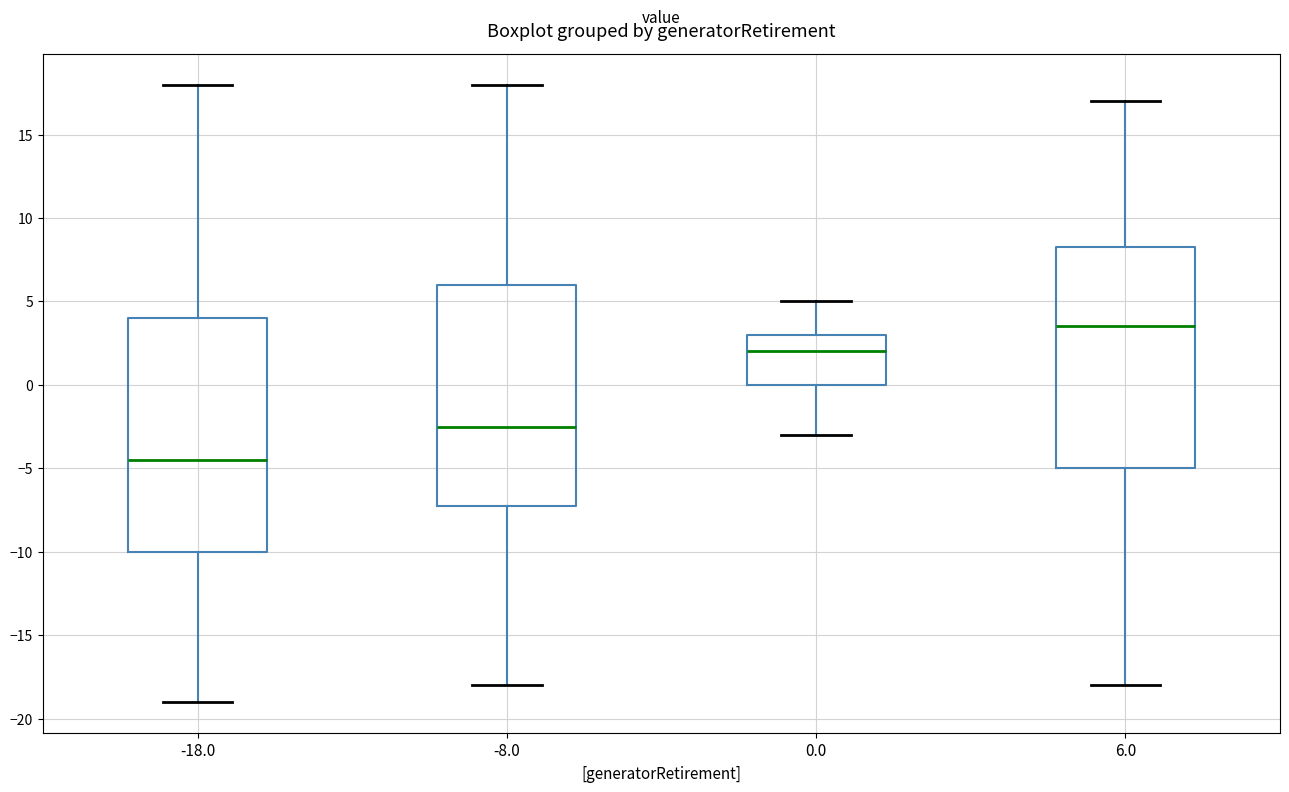

Which box has the highest median line?

6.0